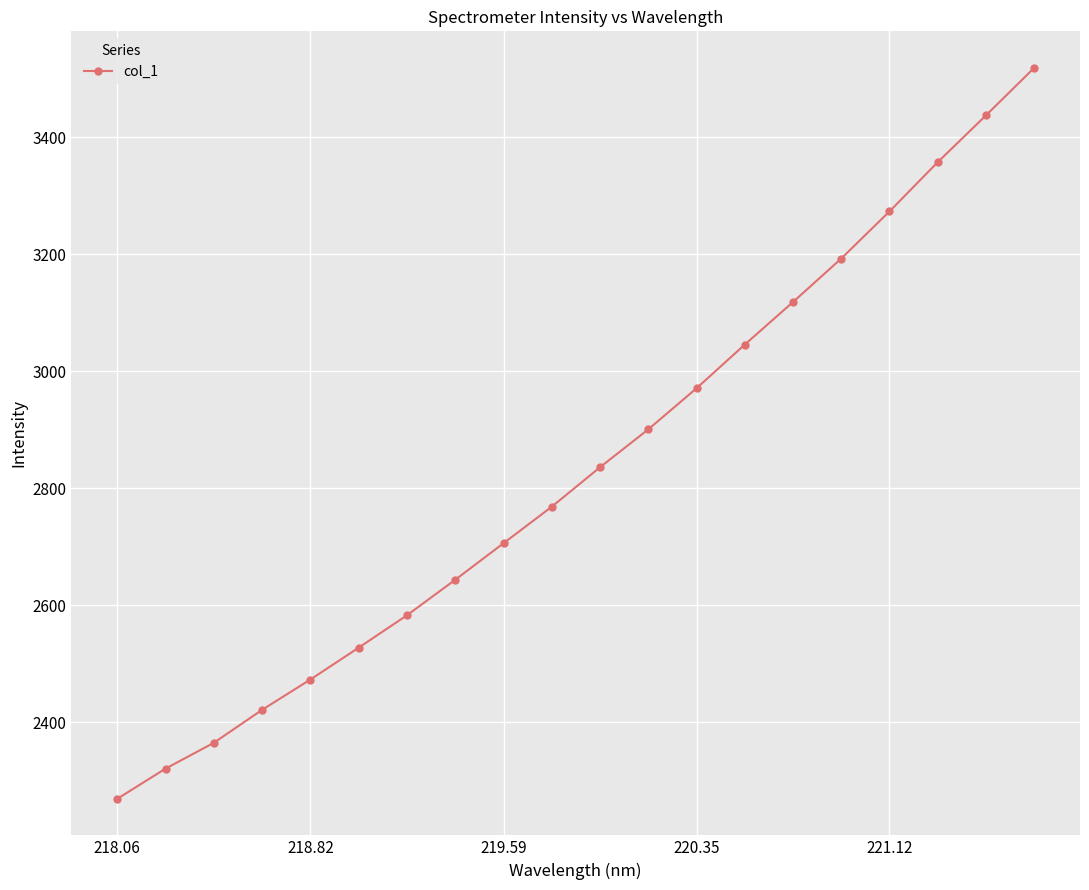

True or false: the data has more than 1 interior local peaks.

False